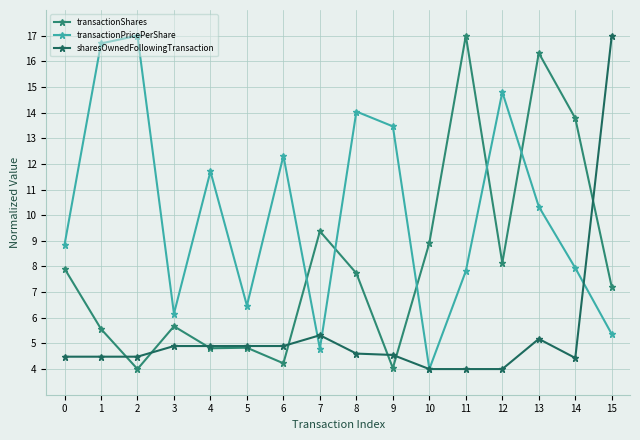

Count the number of data series in this chart.

3